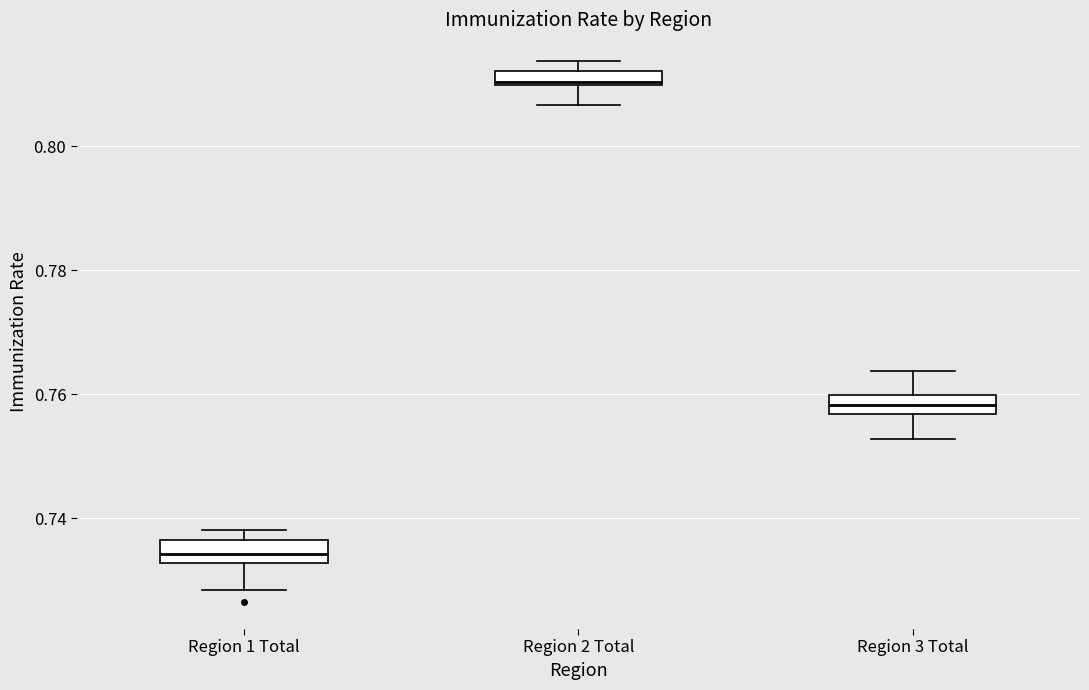

Where is the upper edge of the box for Region 2 Total on the y-axis? The values are not printed on the chart, so give them approximately, as read against the axis.

0.812